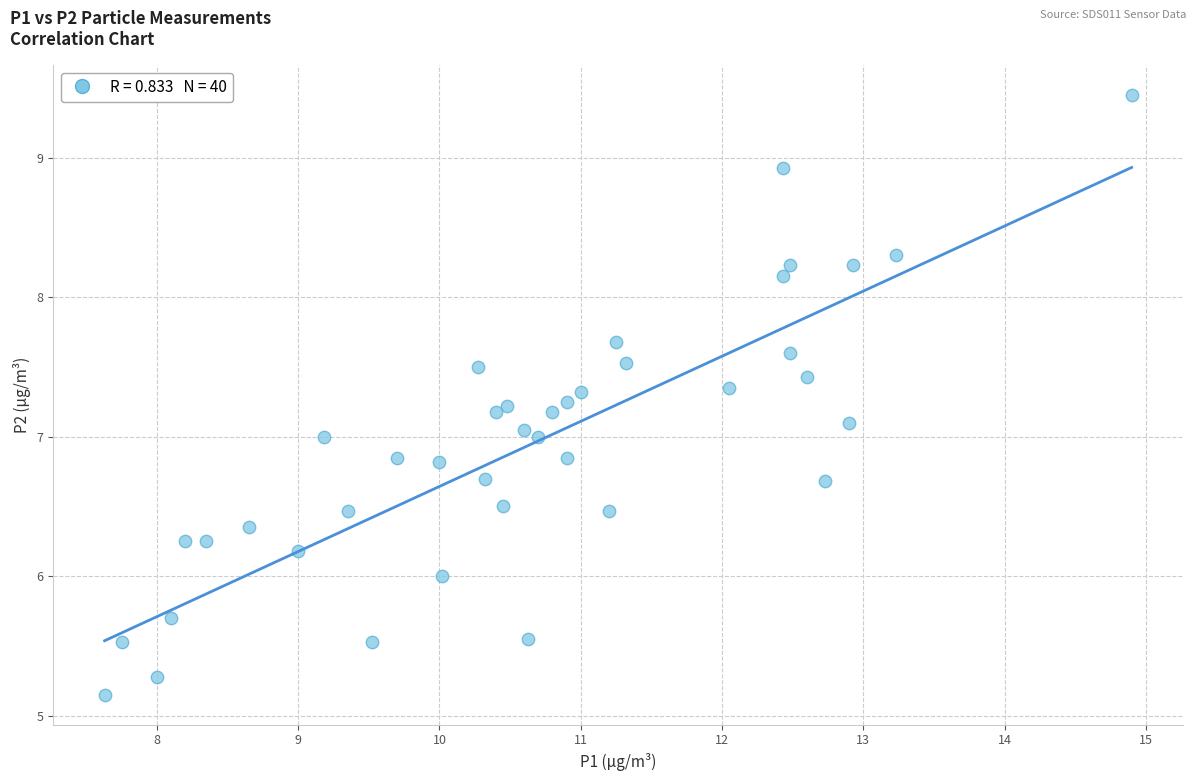

What is the range of Y values (max minus min)?

4.3